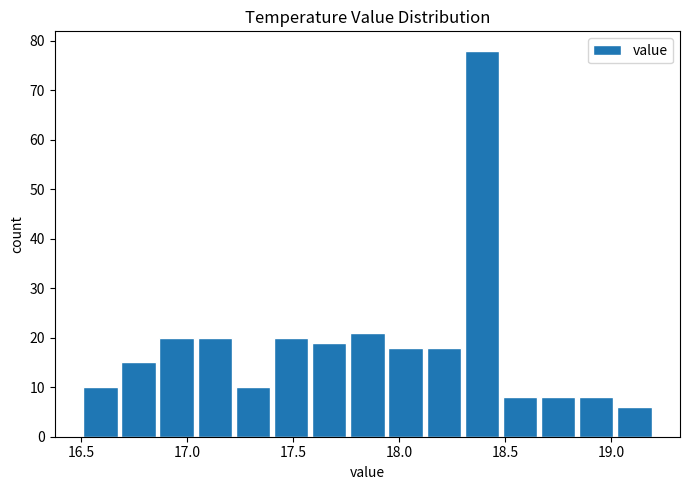

Around what value on the x-axis is the tallest bar? Give the approximate position of its centre, as read against the axis.

18.40